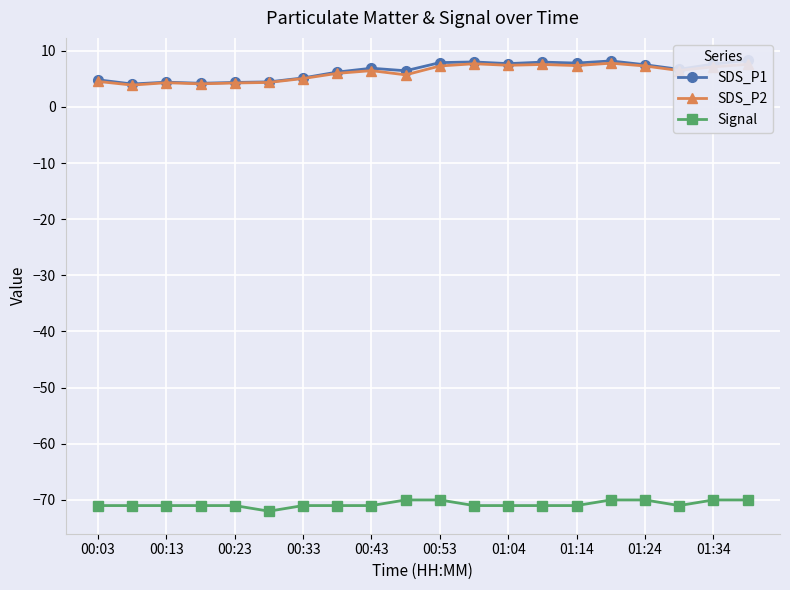

Rank the series by their maximum value, from lowest to highest.

Signal, SDS_P2, SDS_P1